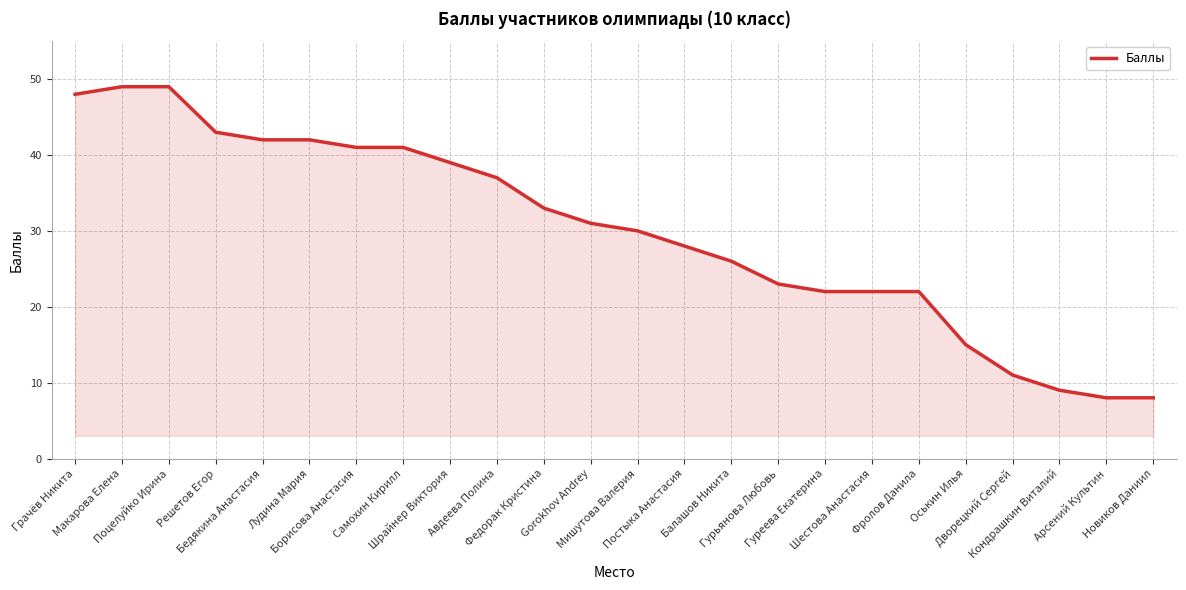

The value at Постыка Анастасия is 48. True or false?

False